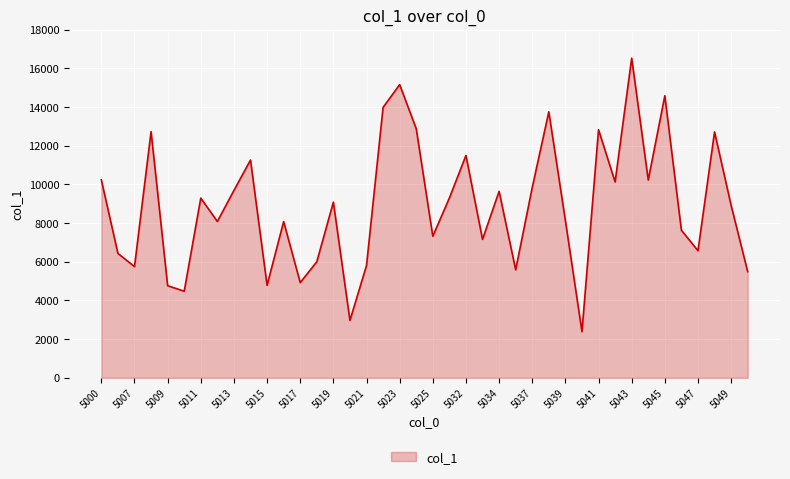

How many lines are shown in the chart?

1